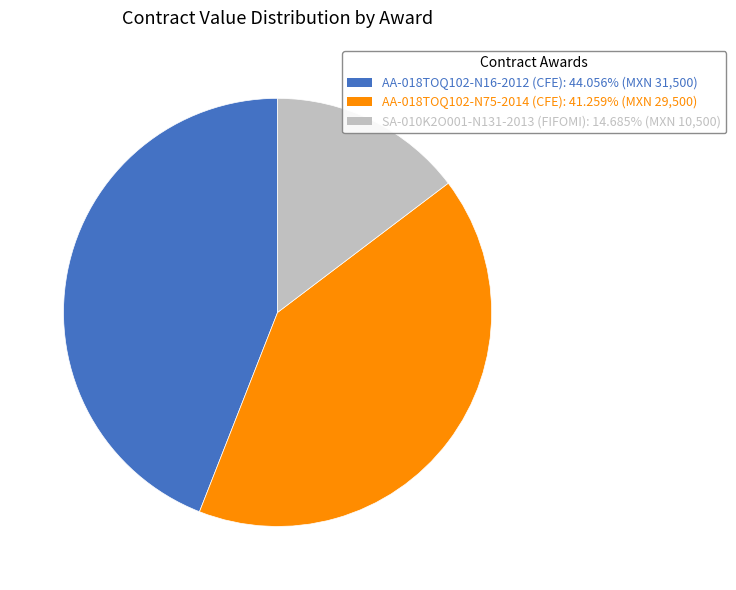

Rank the categories by value from lowest to highest.

SA-010K2O001-N131-2013 (FIFOMI), AA-018TOQ102-N75-2014 (CFE), AA-018TOQ102-N16-2012 (CFE)